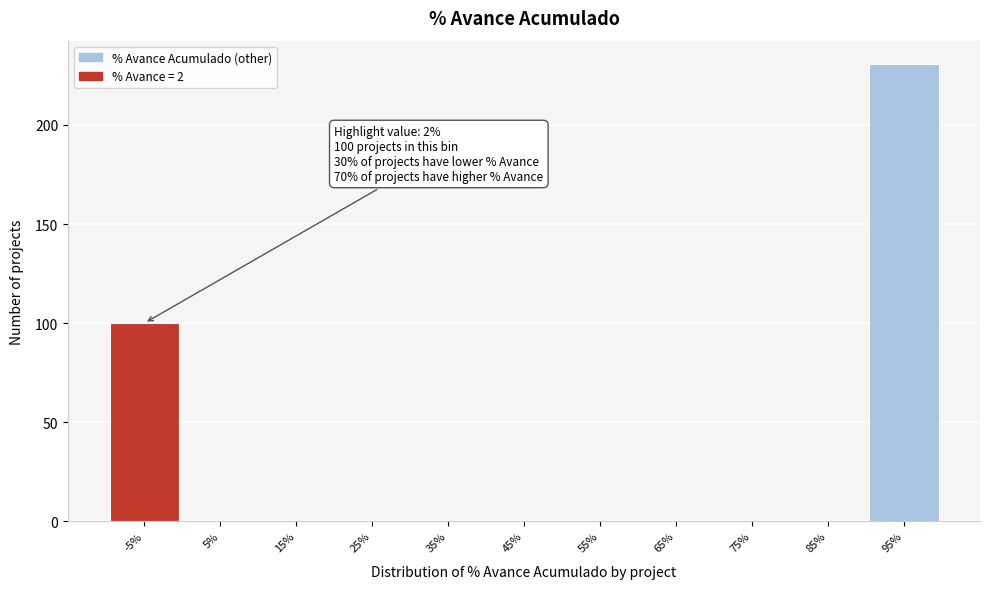

Reading left to right, extract all data points from this chart.

-5%=100	5%=0	15%=0	25%=0	35%=0	45%=0	55%=0	65%=0	75%=0	85%=0	95%=231